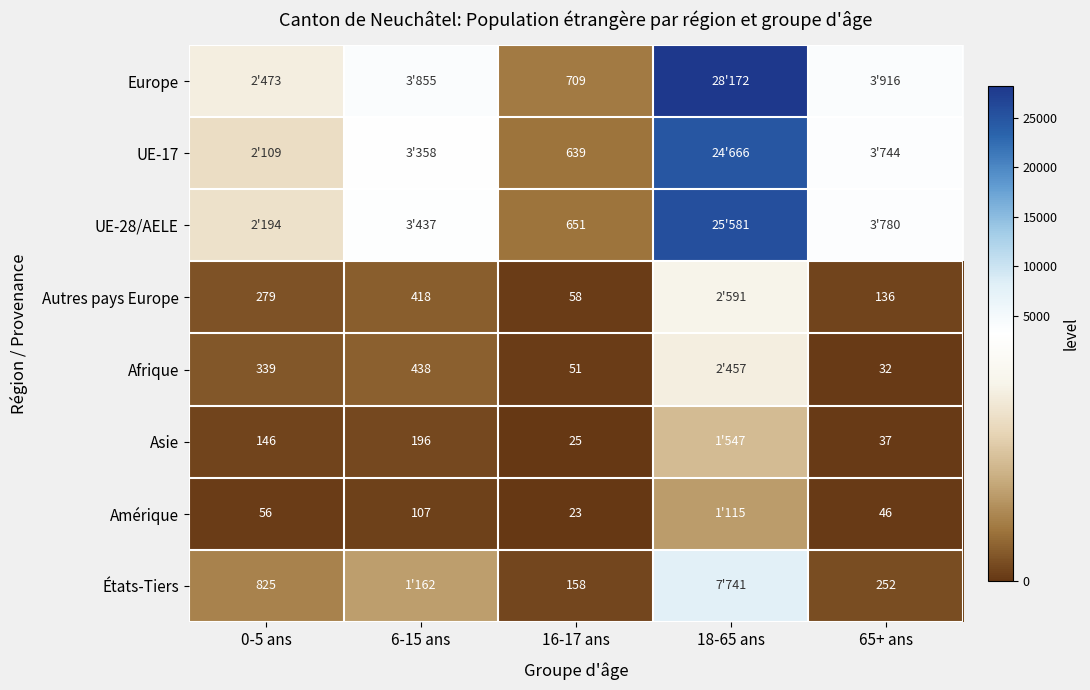

Is the value of États-Tiers at 16-17 ans greater than the value of Autres pays Europe at 6-15 ans?

No